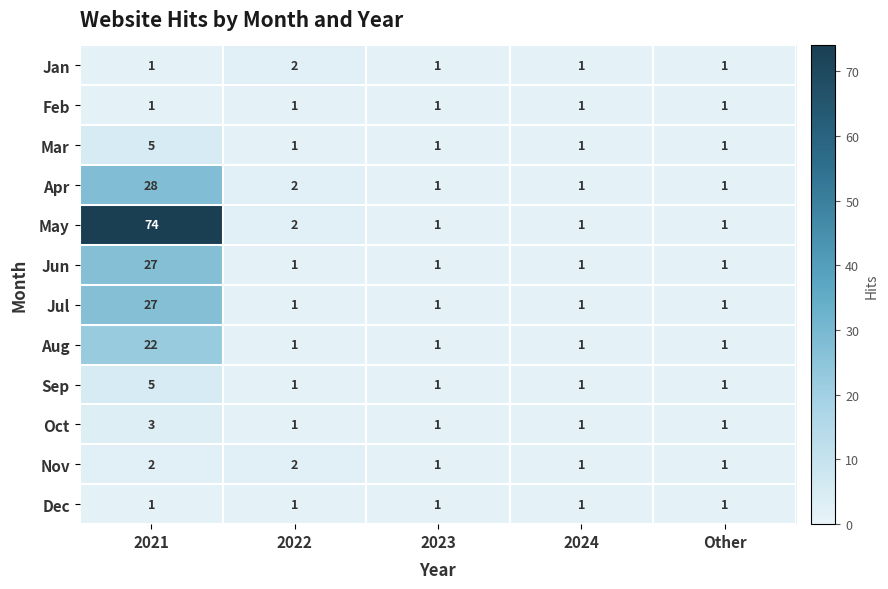

What is the highest value of the Aug series?

22